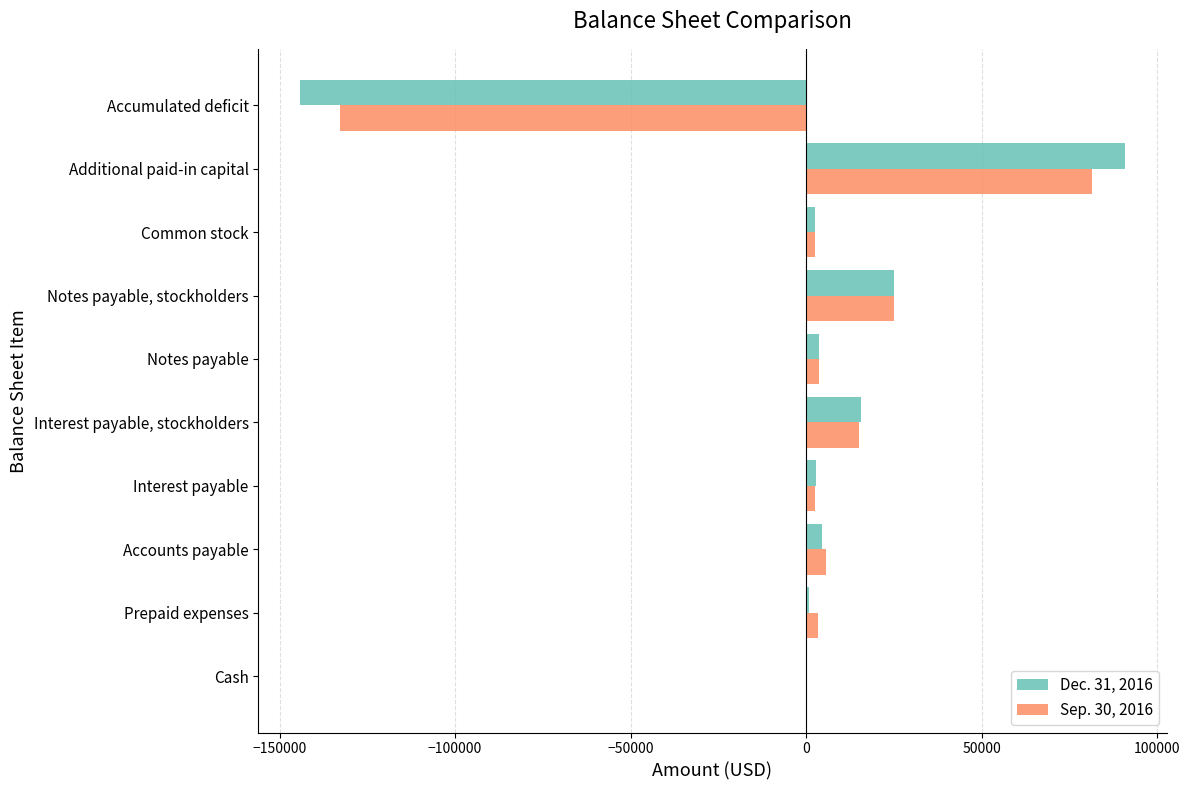

What is the sum of the Dec. 31, 2016 values at Additional paid-in capital and Accumulated deficit?

-53340